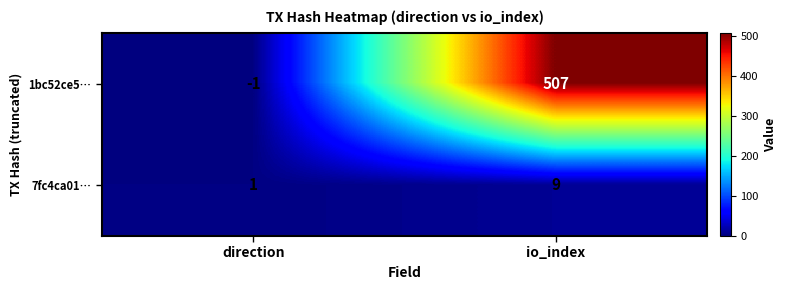

Rank the series by their maximum value, from lowest to highest.

7fc4ca01…, 1bc52ce5…